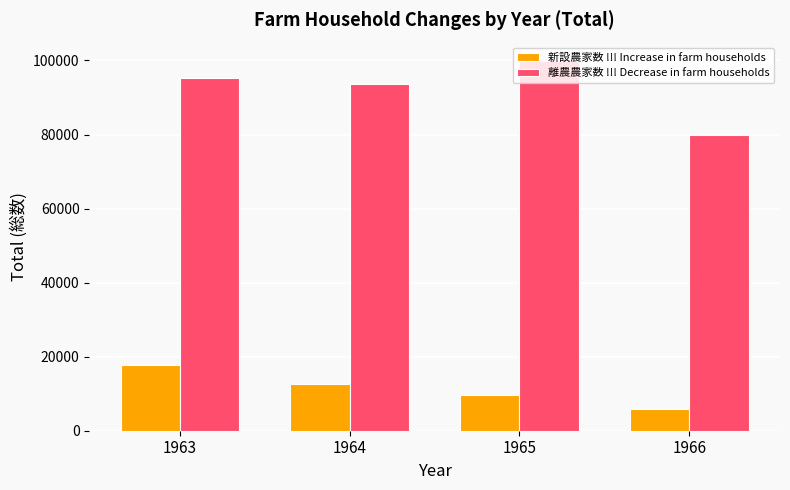

At which label is 離農農家数 !!! Decrease in farm households closest to 89905?

1964